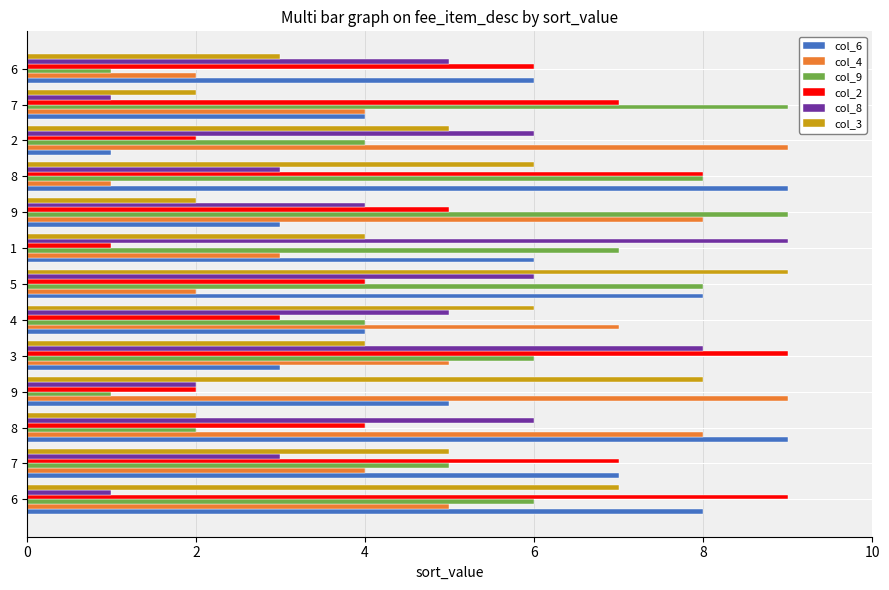

What is the difference between the highest and lowest values at 6?

8